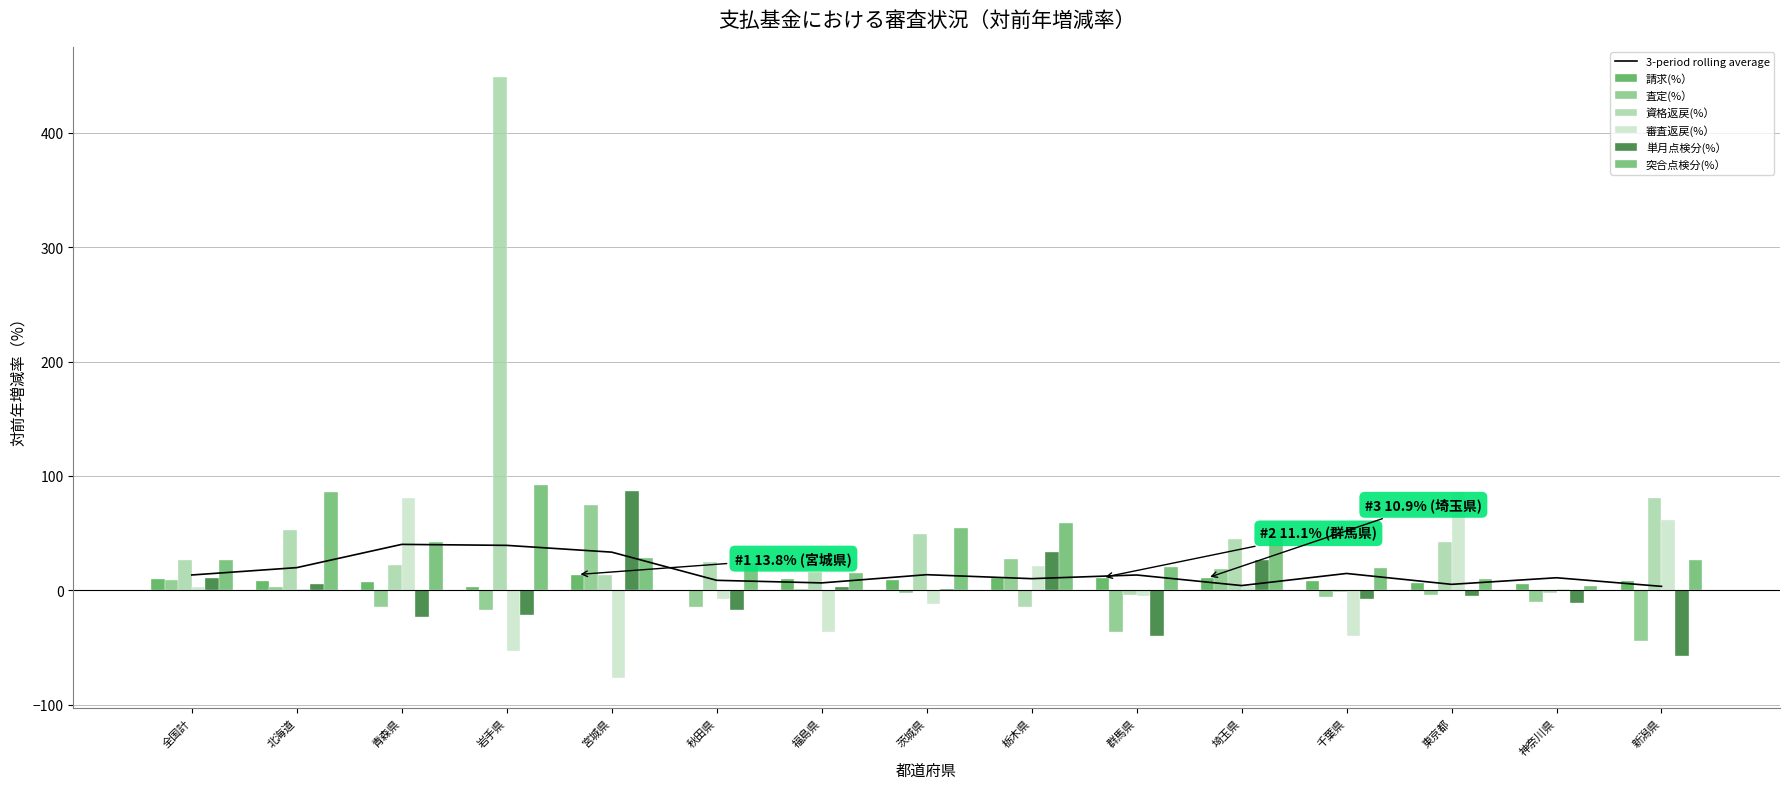

Which label corresponds to the smallest value in the chart?

宮城県